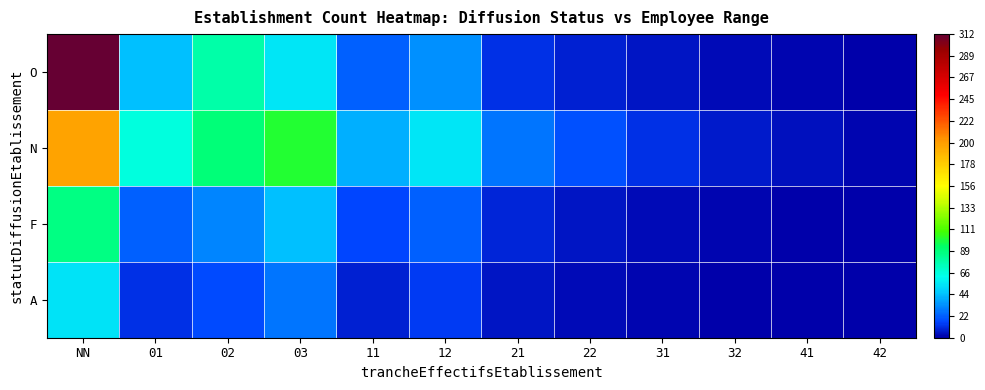

Reading left to right, extract all data points from this chart.

O: NN=312	01=45	02=78	03=56	11=23	12=34	21=12	22=8	31=5	32=3	41=2	42=1
N: NN=198	01=67	02=89	03=102	11=41	12=55	21=28	22=19	31=11	32=7	41=4	42=2
F: NN=87	01=23	02=31	03=45	11=16	12=22	21=9	22=6	31=3	32=2	41=1	42=0
A: NN=54	01=12	02=18	03=27	11=8	12=14	21=5	22=3	31=2	32=1	41=0	42=0